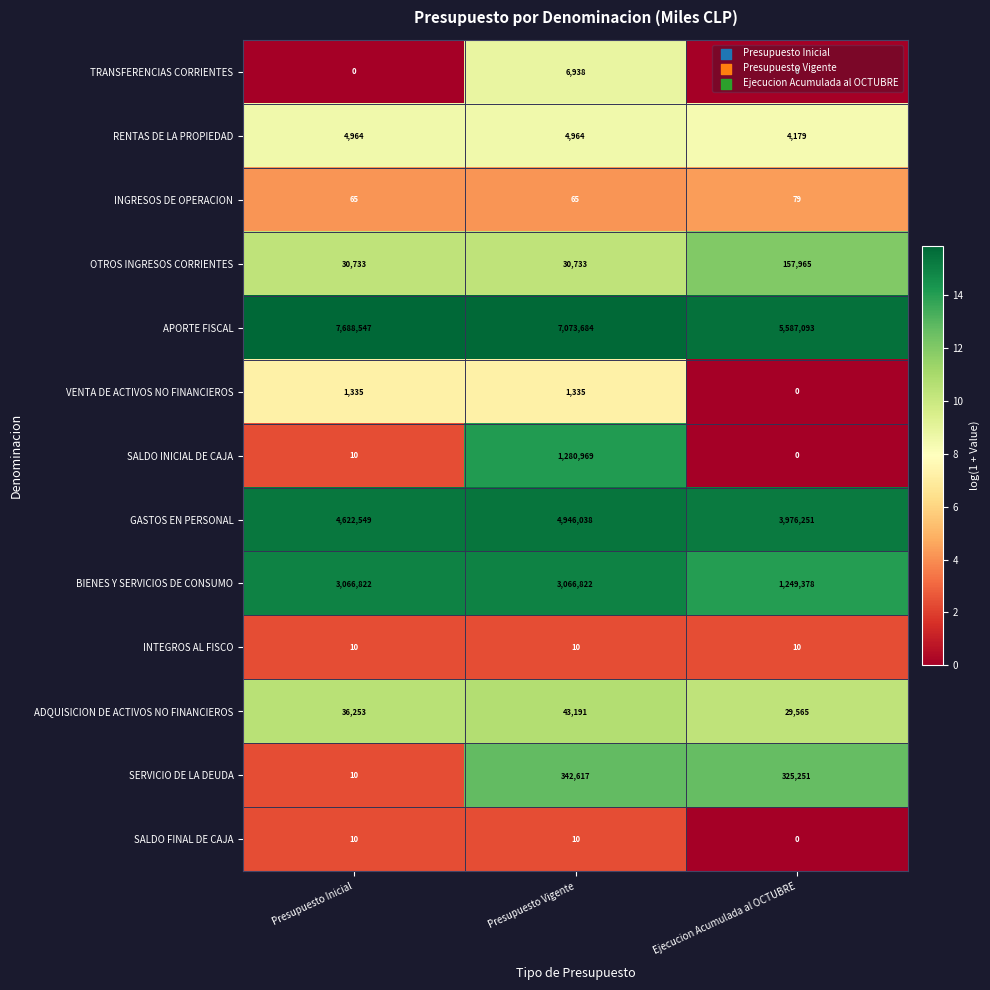

Rank the categories by SERVICIO DE LA DEUDA value from highest to lowest.

Presupuesto Vigente, Ejecucion Acumulada al OCTUBRE, Presupuesto Inicial